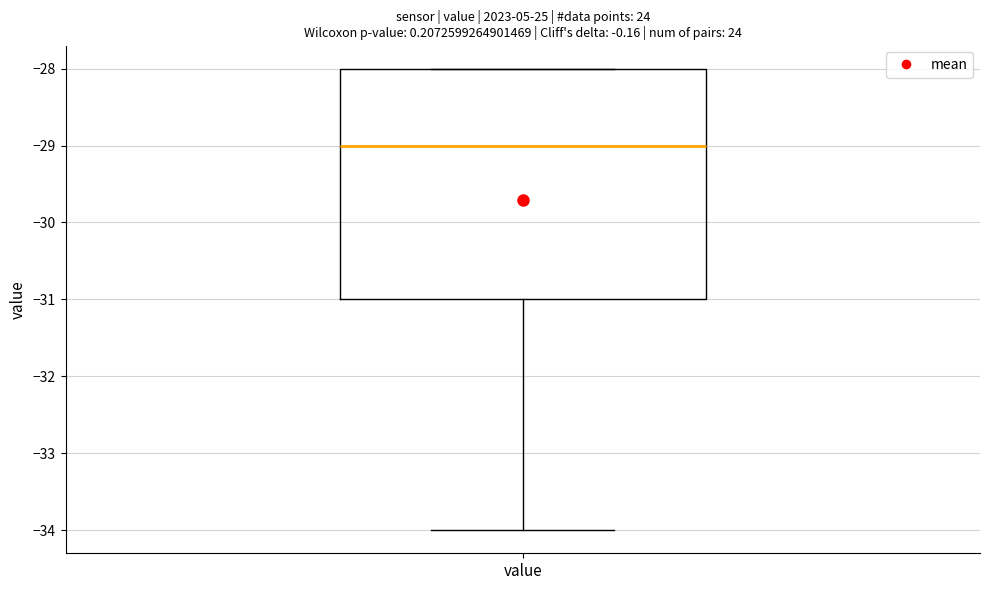

Where is the upper edge of the box for value on the y-axis? The values are not printed on the chart, so give them approximately, as read against the axis.

-28